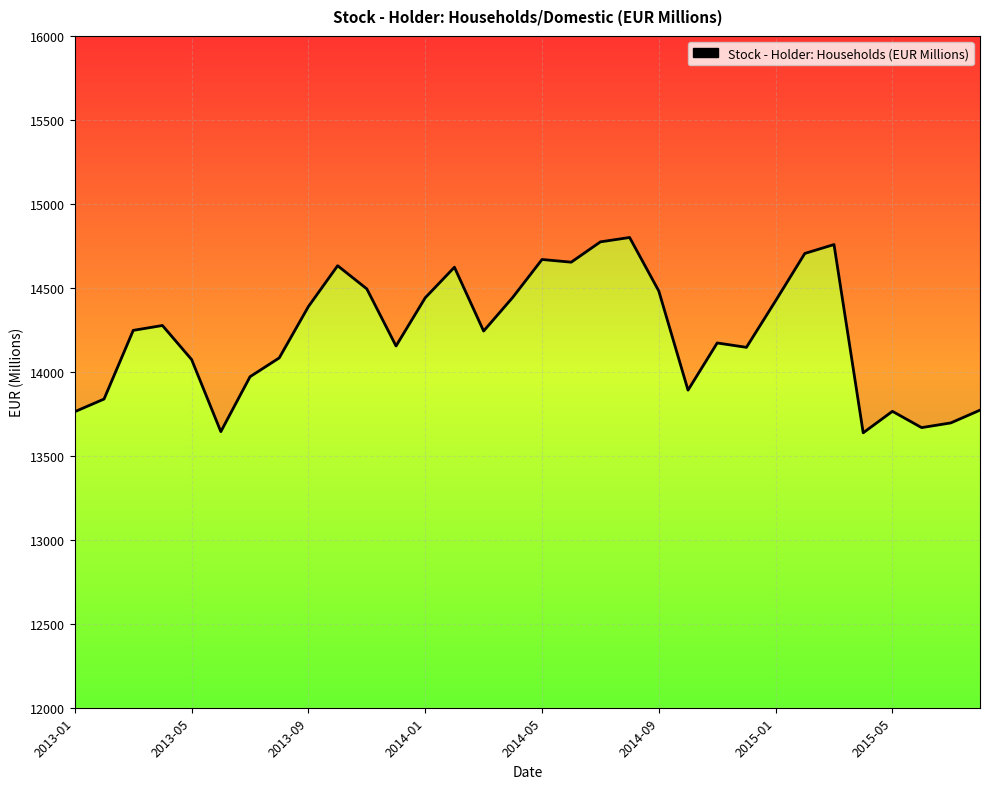

List the labels in order of value, largest first.

19, 18, 26, 25, 16, 17, 9, 13, 10, 20, 15, 12, 24, 8, 2014-01, 2013-09, 14, 22, 11, 23, 2015-05, 2014-05, 2015-01, 21, 2013-05, 31, 28, 2013-01, 30, 29, 2014-09, 27